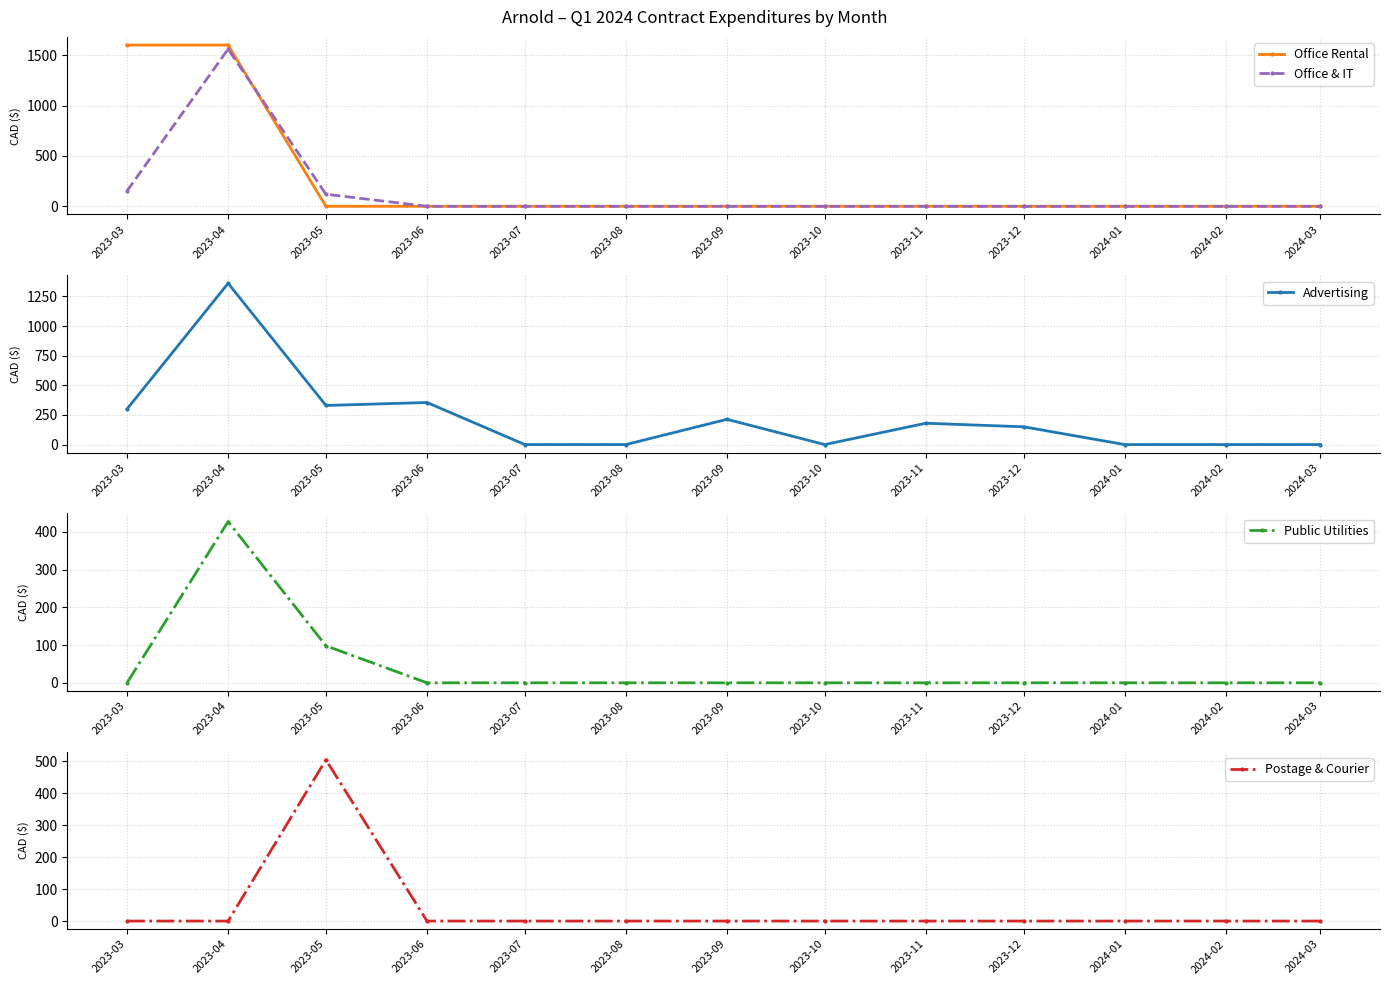

At which category does Public Utilities reach its first local peak?

2023-04